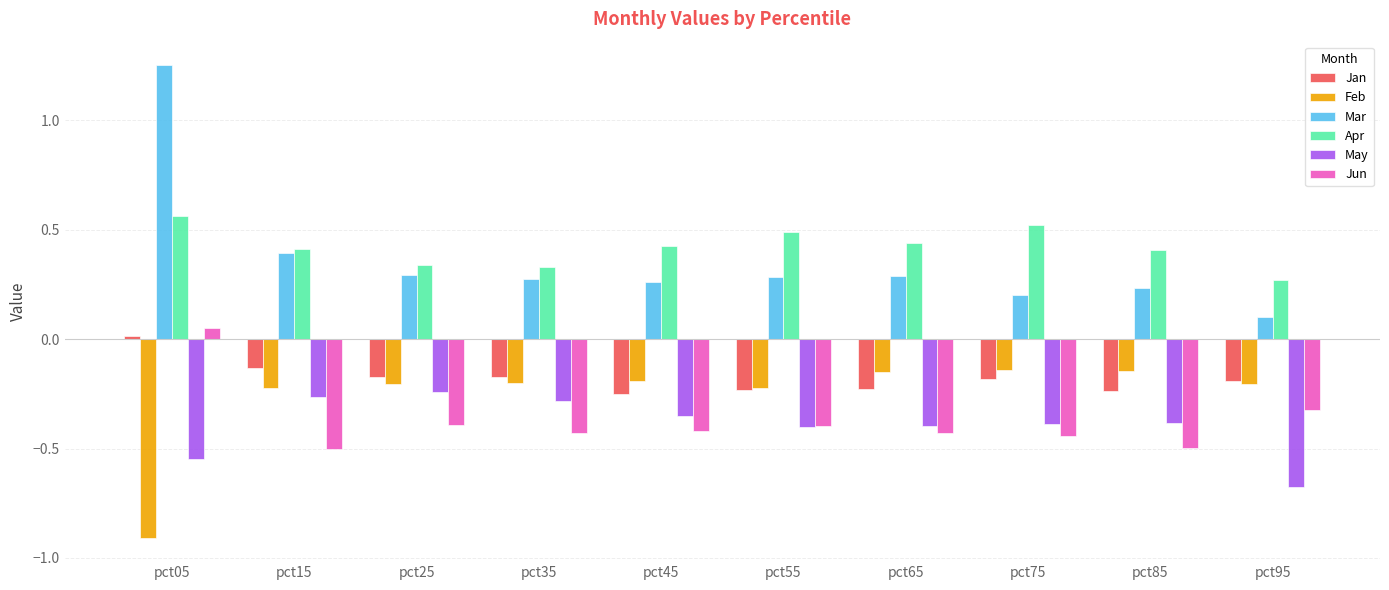

What is the smallest value displayed?

-0.9